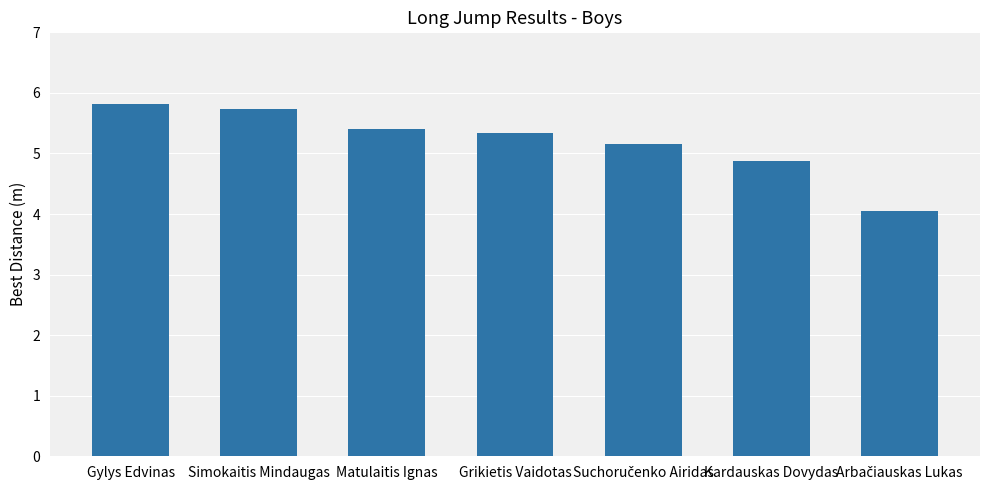

Approximately how many times larger is the value at Matulaitis Ignas compared to Gylys Edvinas?

0.9